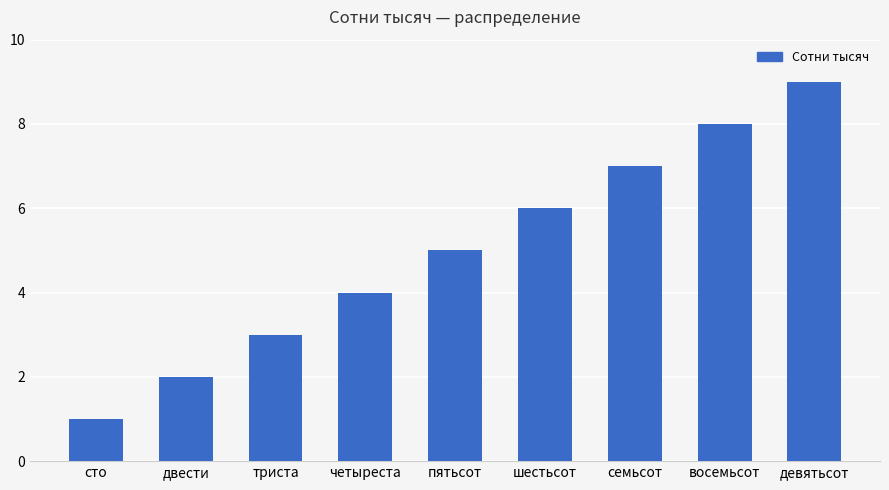

How many categories are shown in the chart?

9